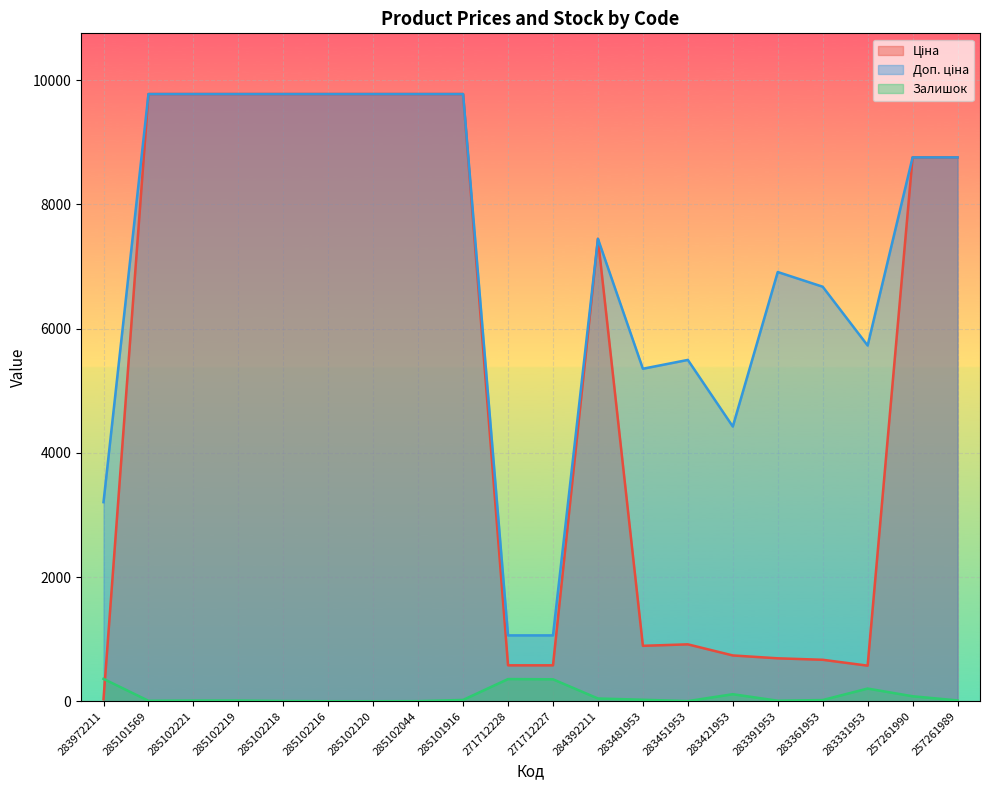

What is the approximate value of Ціна at 285102044?

9775.5